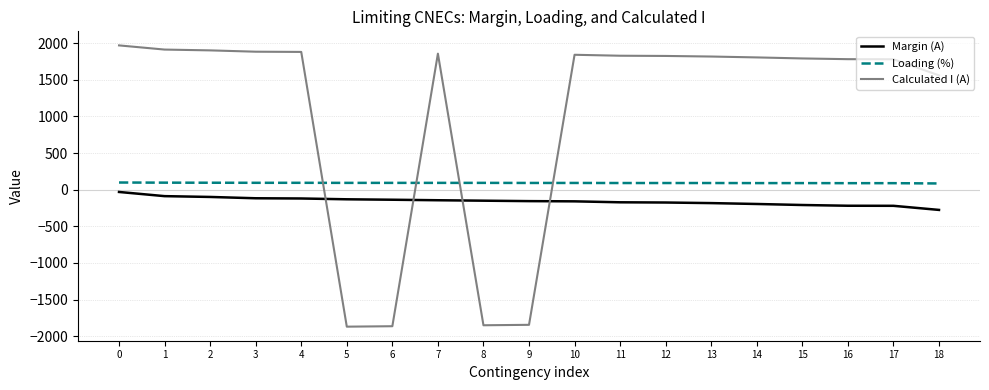

What is the spread (max minus min) of values at 17?

2000